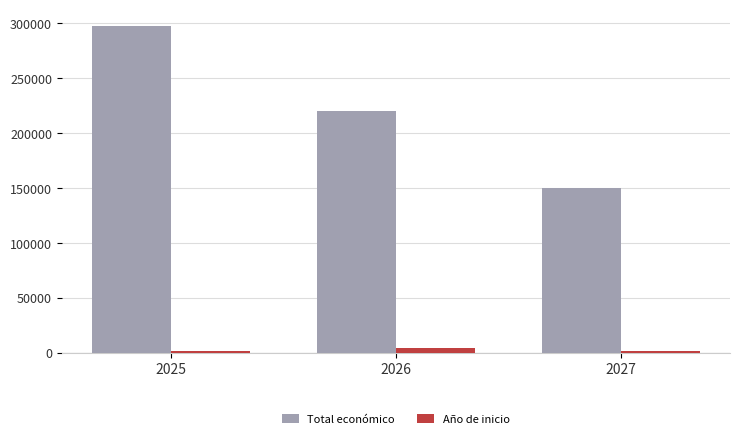

Which series changed the most between 2025 and 2027?

Total económico